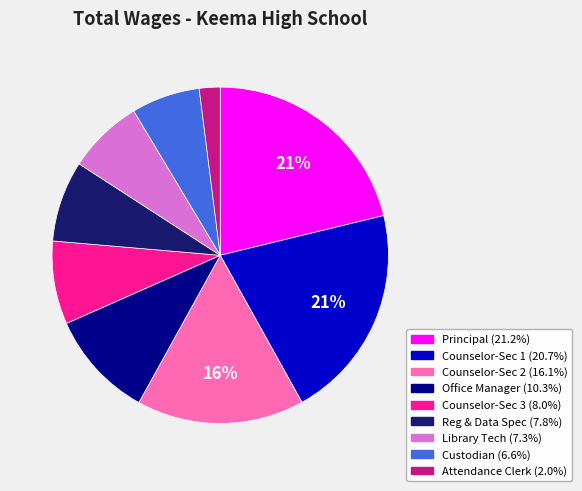

Is there any slice that represents more than half of the pie?

No